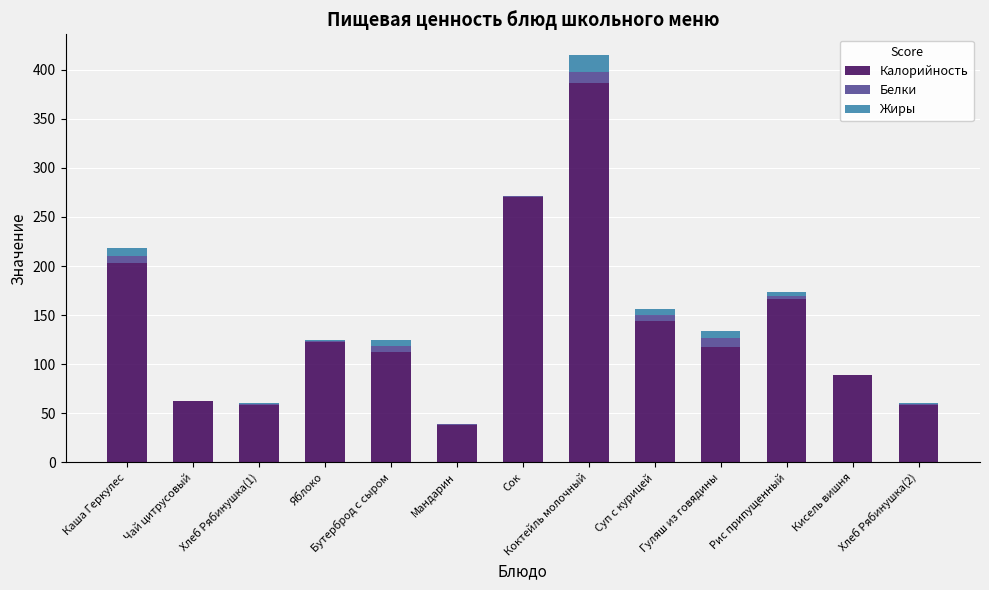

Read the Калорийность value at Суп с курицей.

144.3